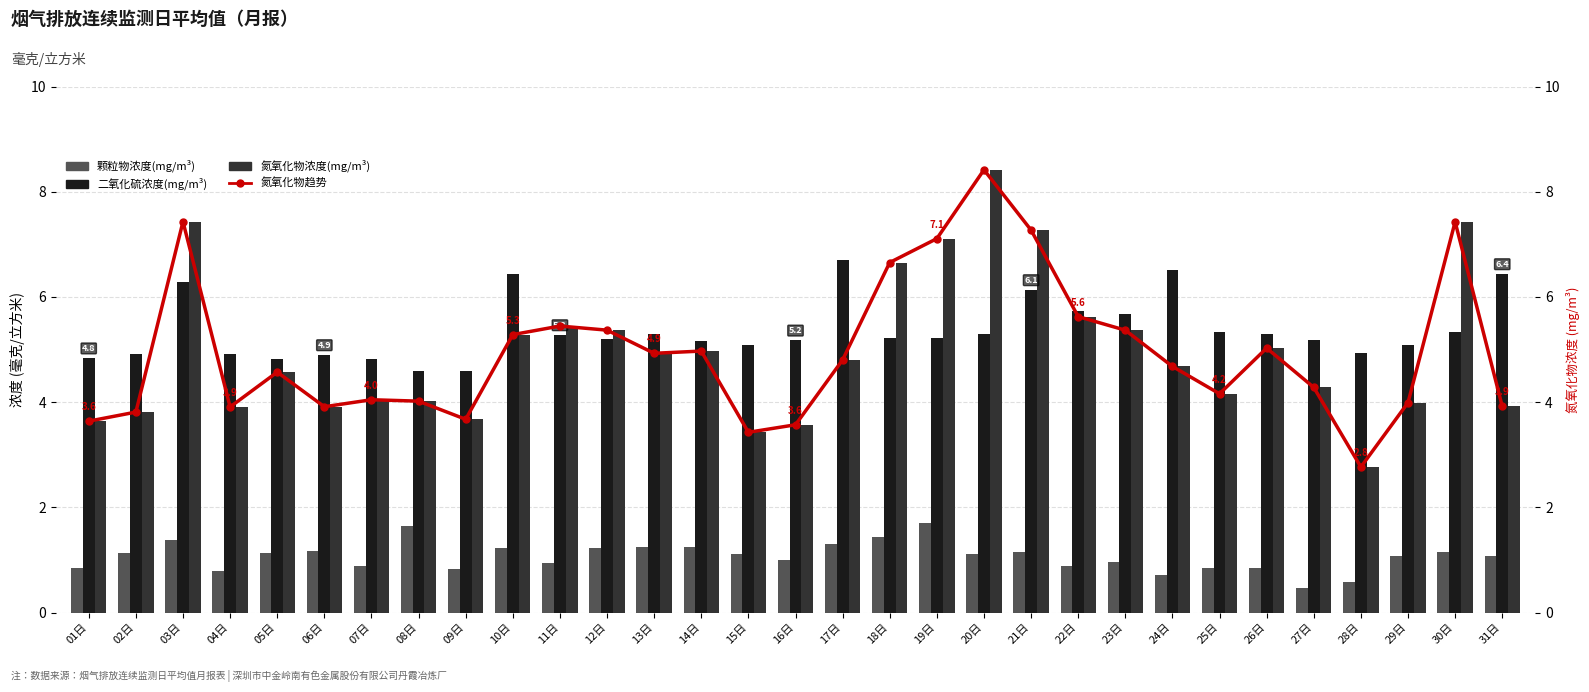

How many values in the 颗粒物浓度(mg/m³) series are below 1?

12